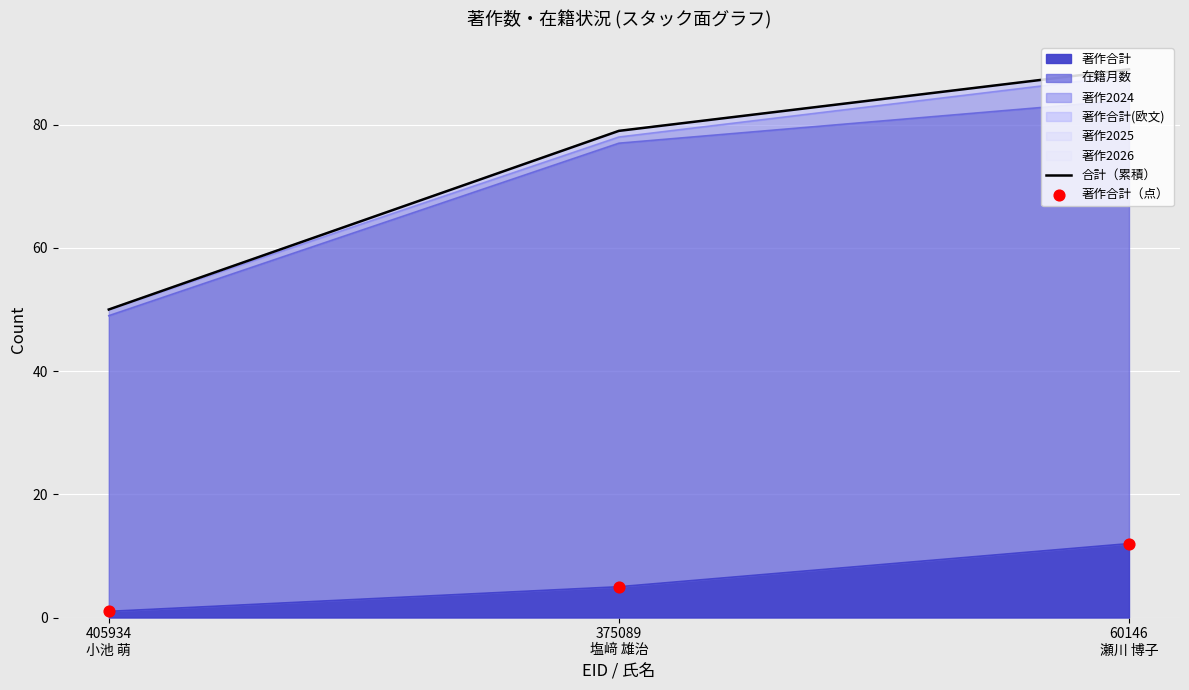

At how many categories does at least one series exceed 31?

3